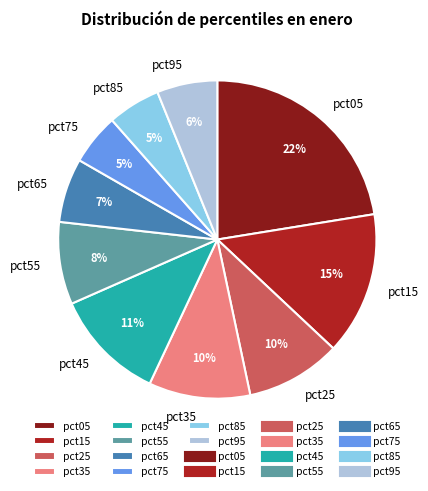

Is it true that pct55 is 16% of the pie?

False